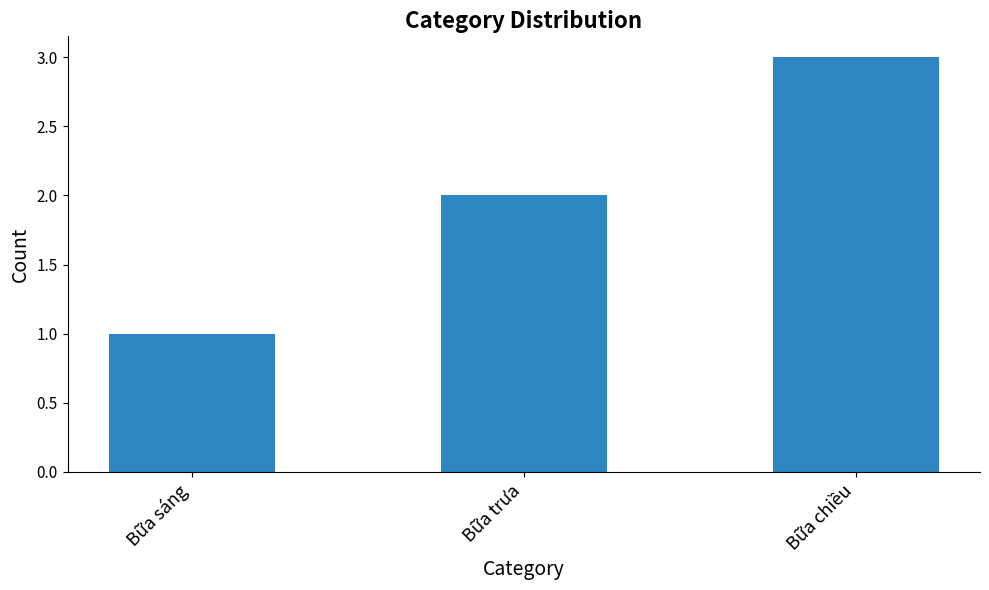

Which has a higher value, Bữa sáng or Bữa chiều?

Bữa chiều